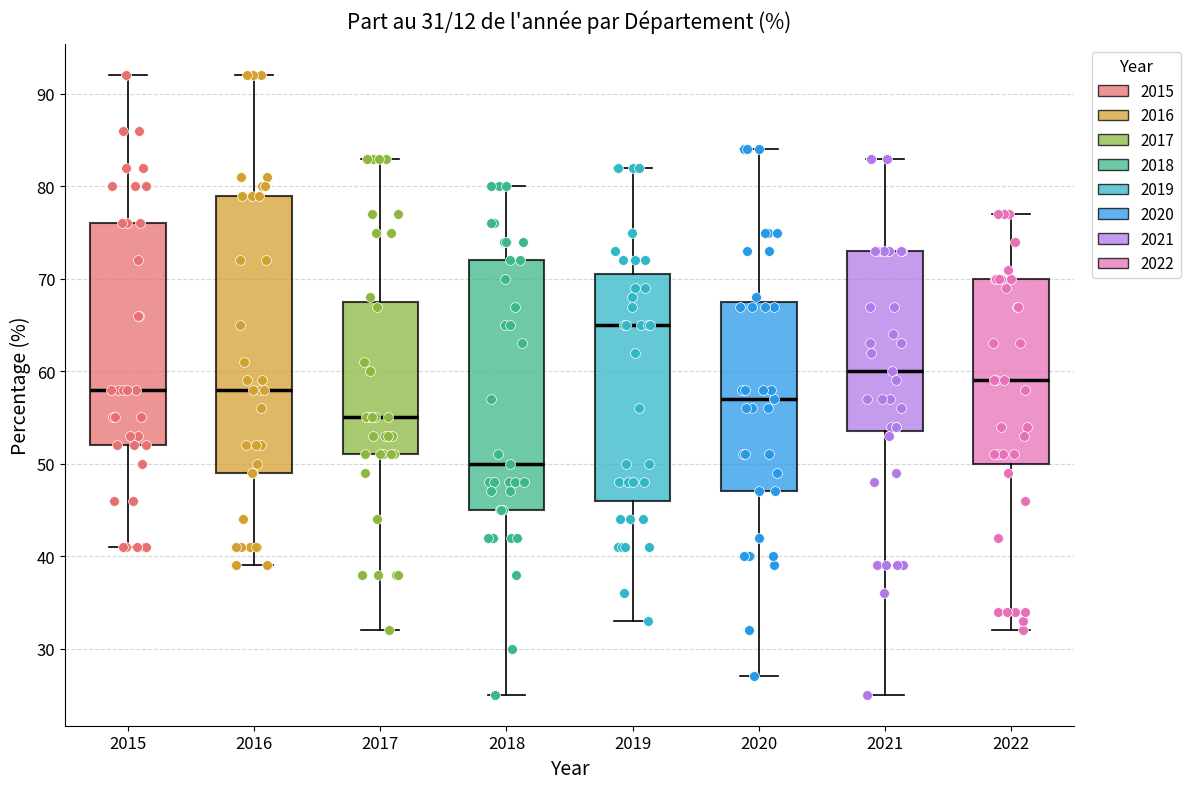

Comparing the boxes themselves (not the whiskers), which one is the tallest?

2016